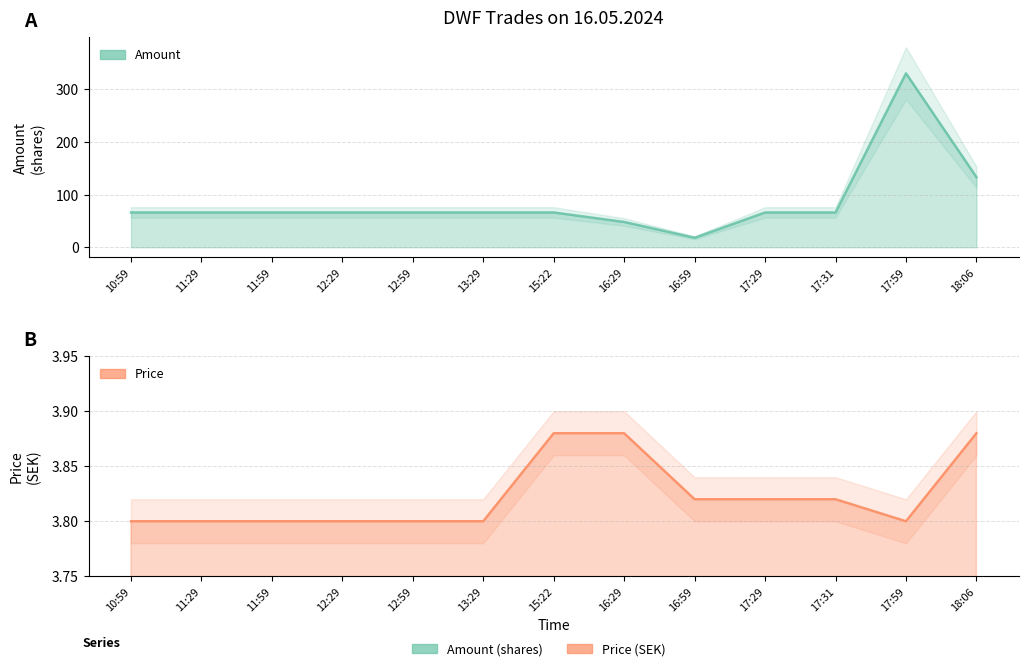

Which series has the largest range (max minus min)?

Amount